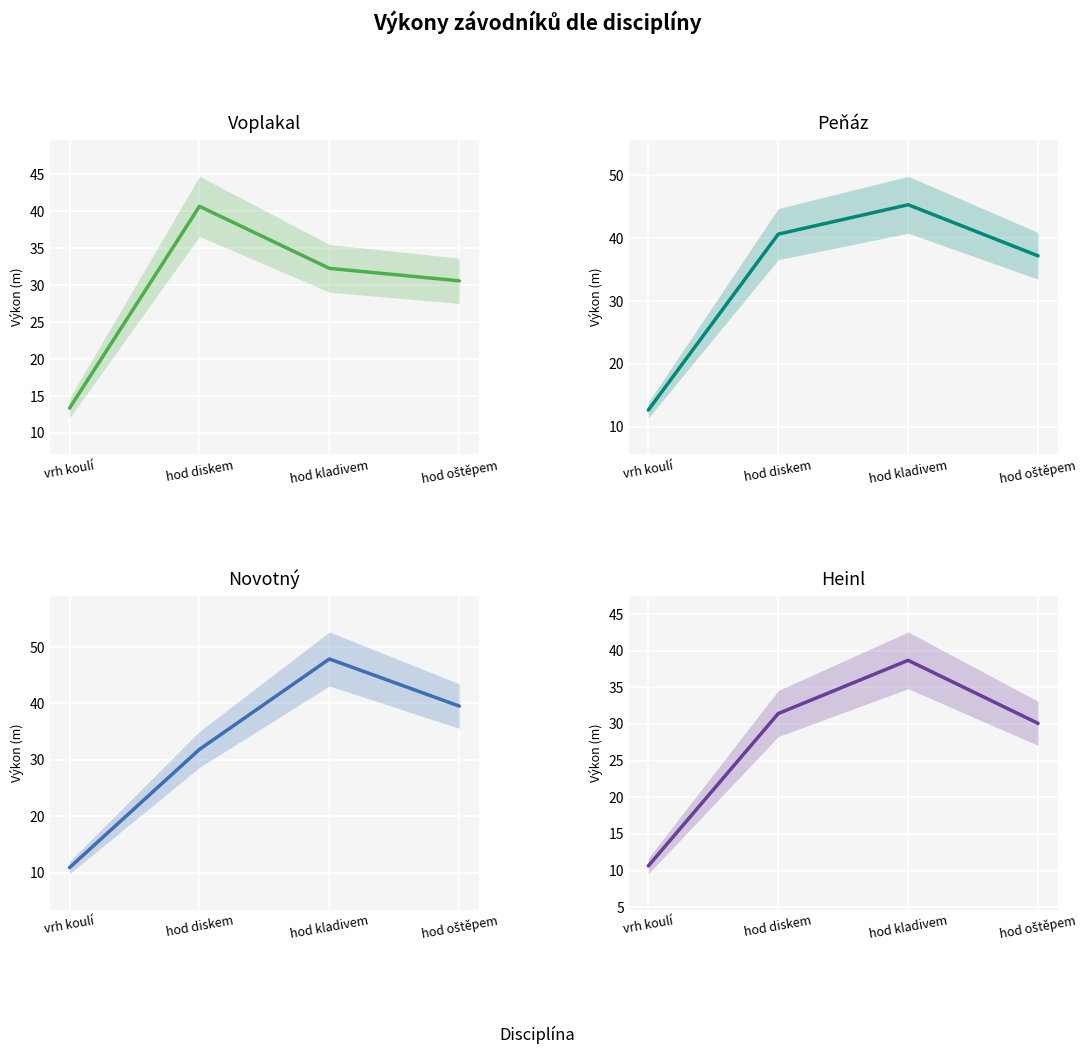

Reading left to right, extract all data points from this chart.

Voplakal: vrh koulí=13.4	hod diskem=40.7	hod kladivem=32.3	hod oštěpem=30.6
Peňáz: vrh koulí=12.6	hod diskem=40.7	hod kladivem=45.3	hod oštěpem=37.2
Novotný: vrh koulí=10.9	hod diskem=31.9	hod kladivem=47.9	hod oštěpem=39.5
Heinl: vrh koulí=10.6	hod diskem=31.4	hod kladivem=38.7	hod oštěpem=30.1